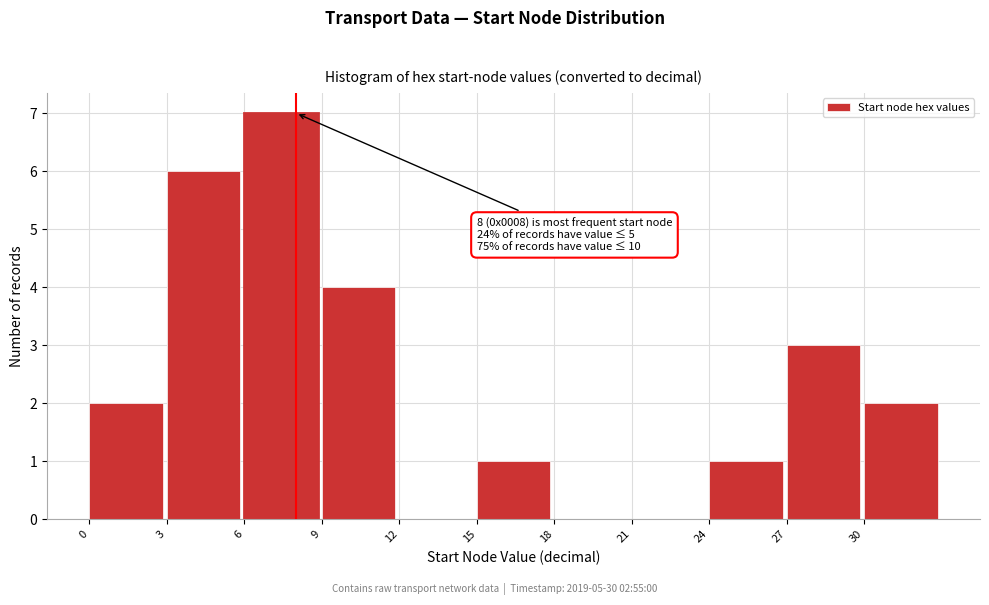

Which range on the x-axis has the tallest bar?

6 to 9